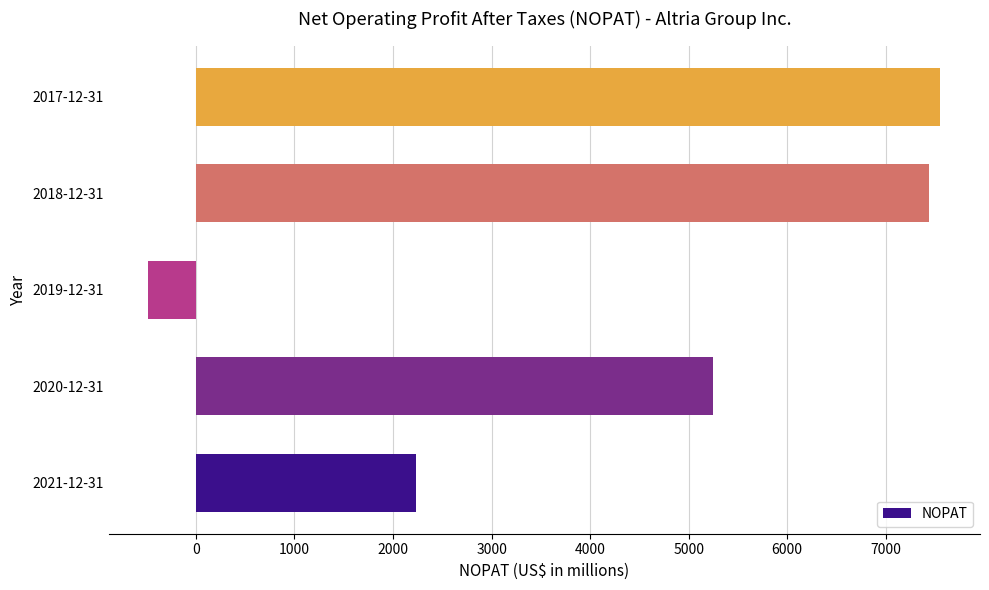

Reading bottom to top, what are all the values shown in this chart?

2021-12-31=2233	2020-12-31=5245	2019-12-31=-482	2018-12-31=7435	2017-12-31=7554